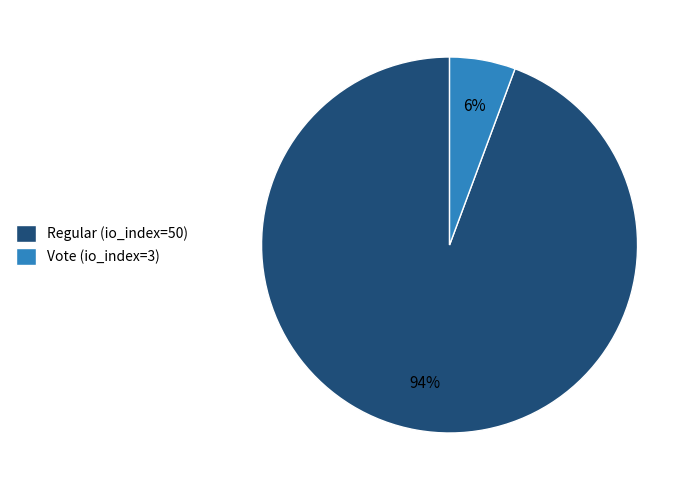

To the nearest percent, what is the average slice percentage?

50%